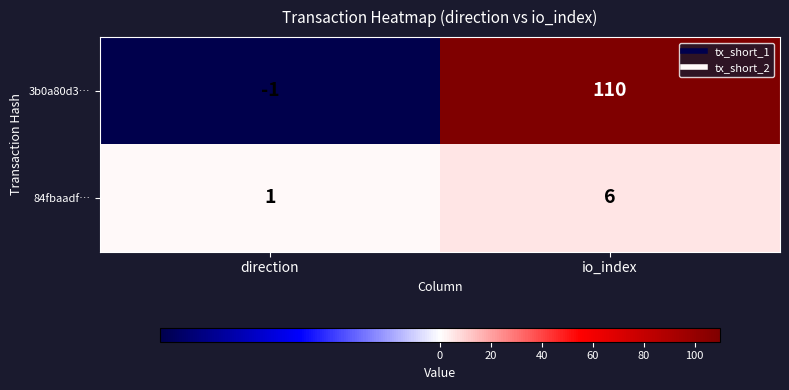

The 84fbaadf… series shows 1 at direction. True or false?

True